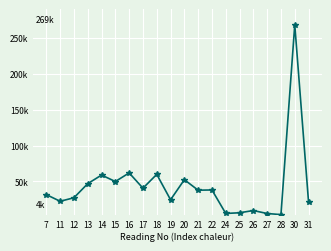

Is this an area chart (filled region under the line)?

No